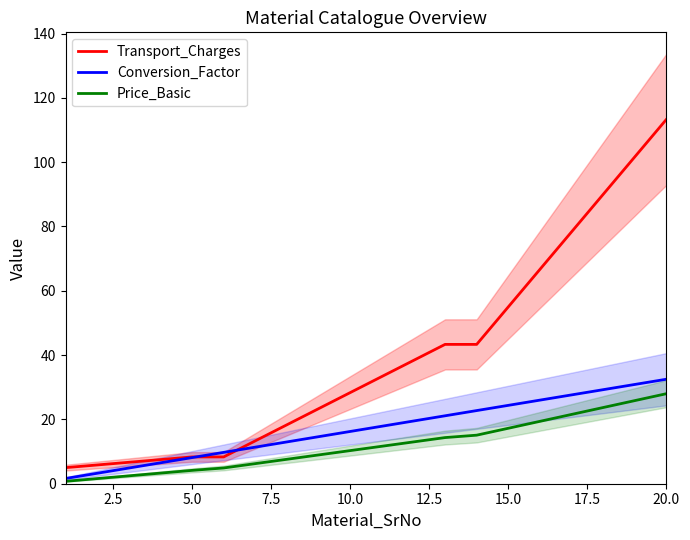

What is the smallest value displayed?

0.8